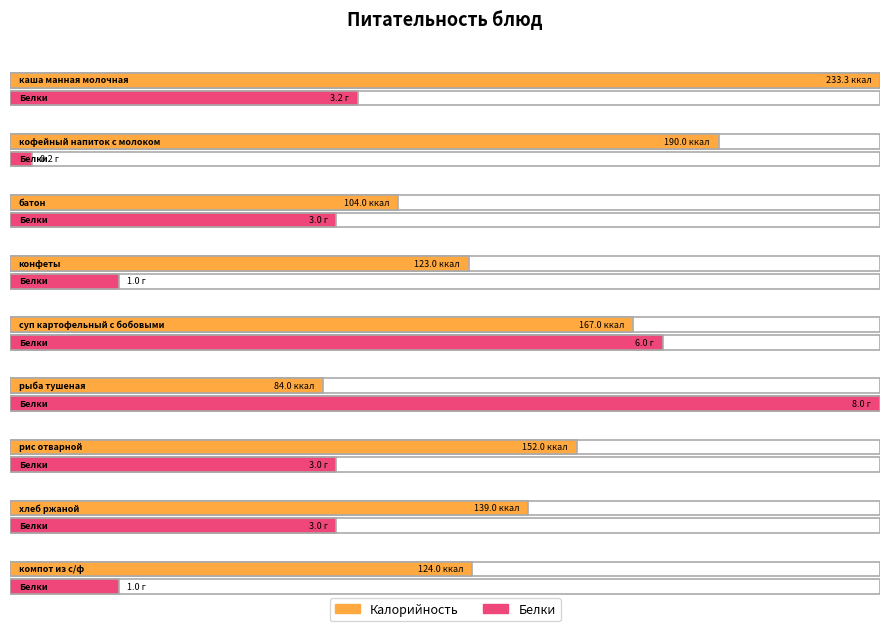

Reading left to right, what are all the values shown in this chart?

Калорийность: 233.3	190.0	104.0	123.0	167.0	84.0	152.0	139.0	124.0
Белки: 3.2	0.2	3.0	1.0	6.0	8.0	3.0	3.0	1.0